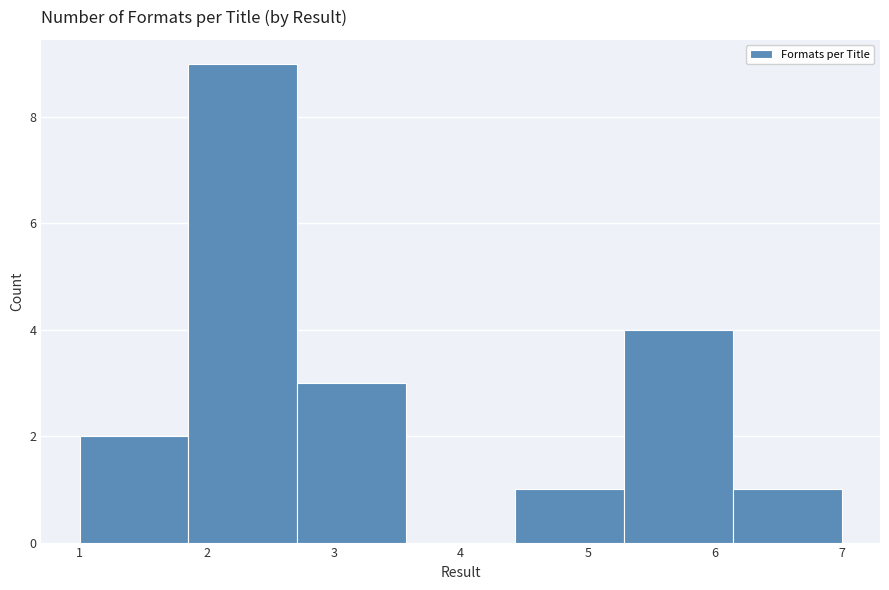

What is the height of the bar covering 4.4 to 5.3 on the x-axis? Neither the bar edges nor the heights are printed on the chart, so give them approximately, as read against the axes.

1